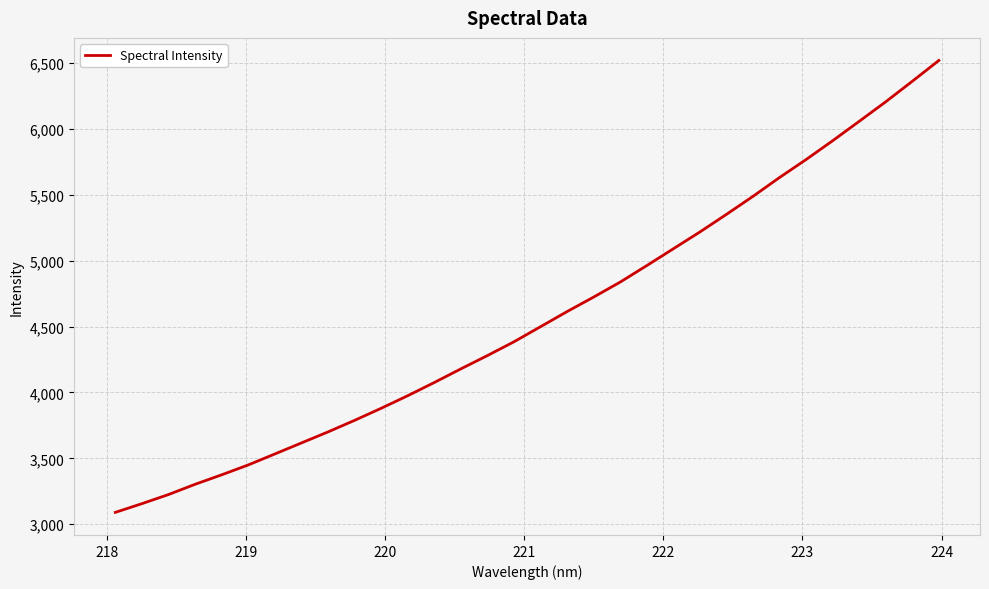

What is the greatest value displayed?

6519.1